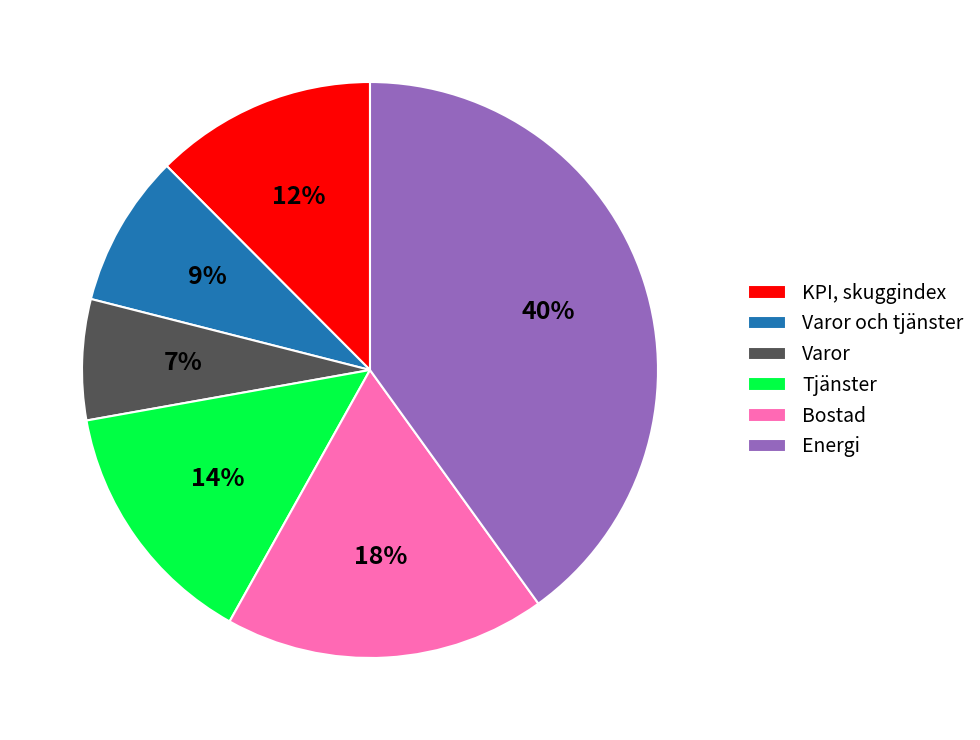

What percentage is the Varor slice, to the nearest percent?

7%